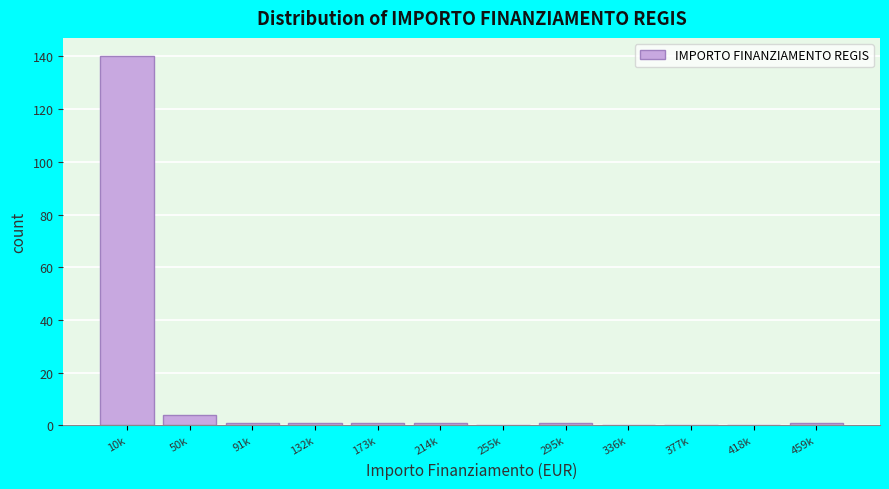

Reading right to left, what are all the values shown in this chart?

459k=1	418k=0	377k=0	336k=0	295k=1	255k=0	214k=1	173k=1	132k=1	91k=1	50k=4	10k=140